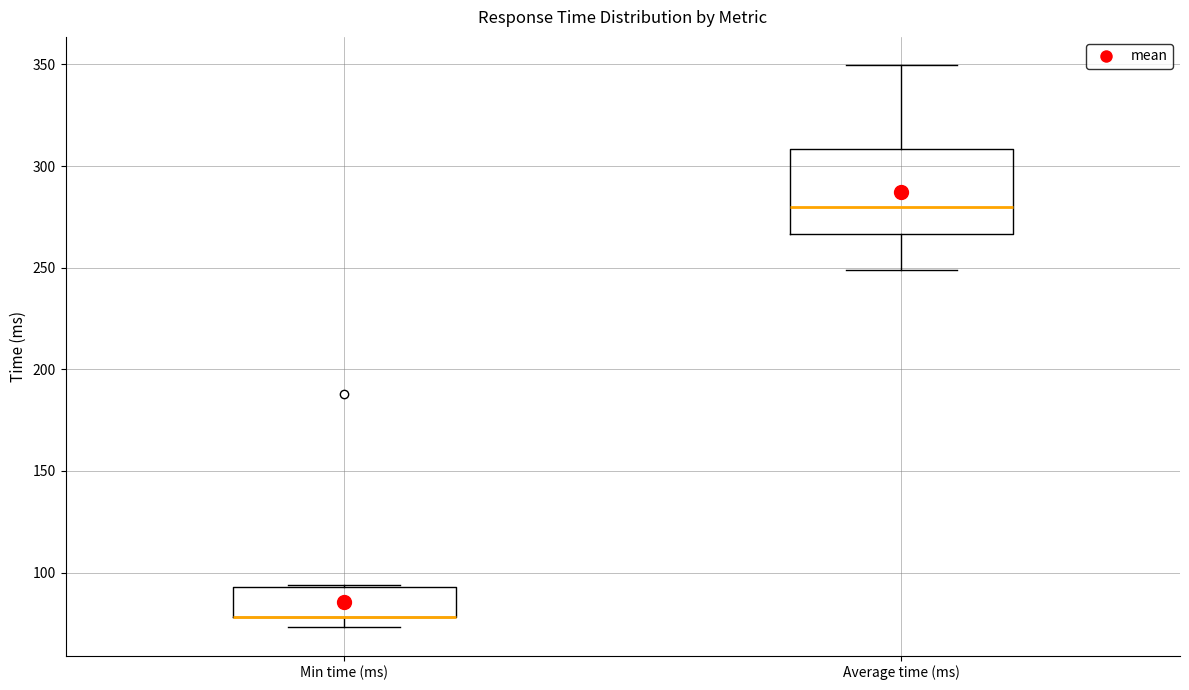

Where is the lower edge of the box for Min time (ms) on the y-axis? The values are not printed on the chart, so give them approximately, as read against the axis.

80